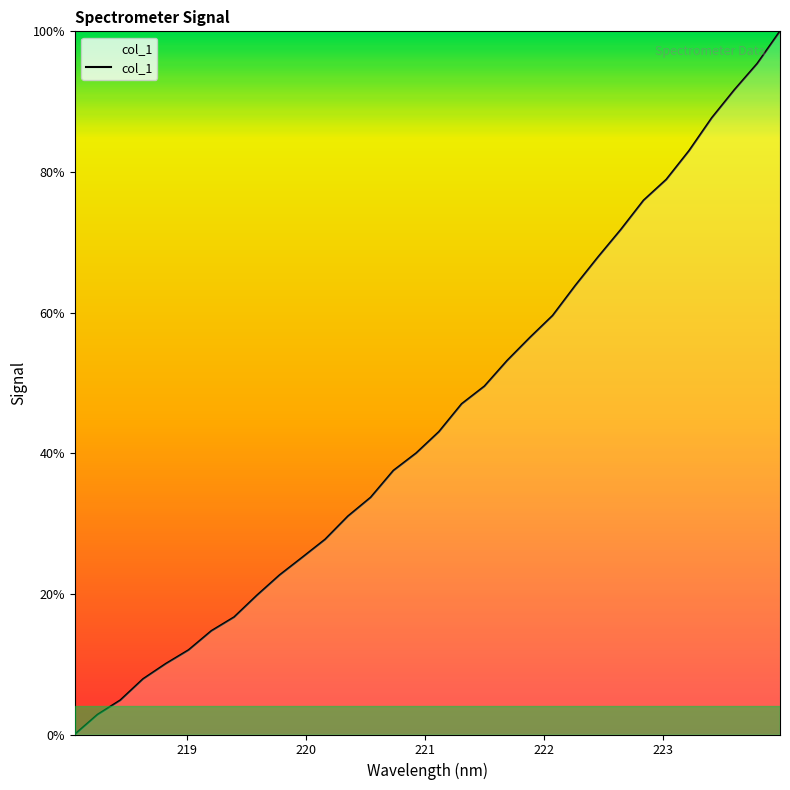

Is this an area chart (filled region under the line)?

No